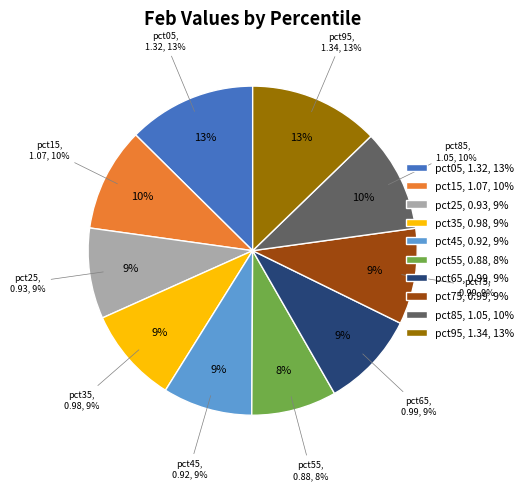

Do pct55 and pct95 together represent more than half of the pie?

No